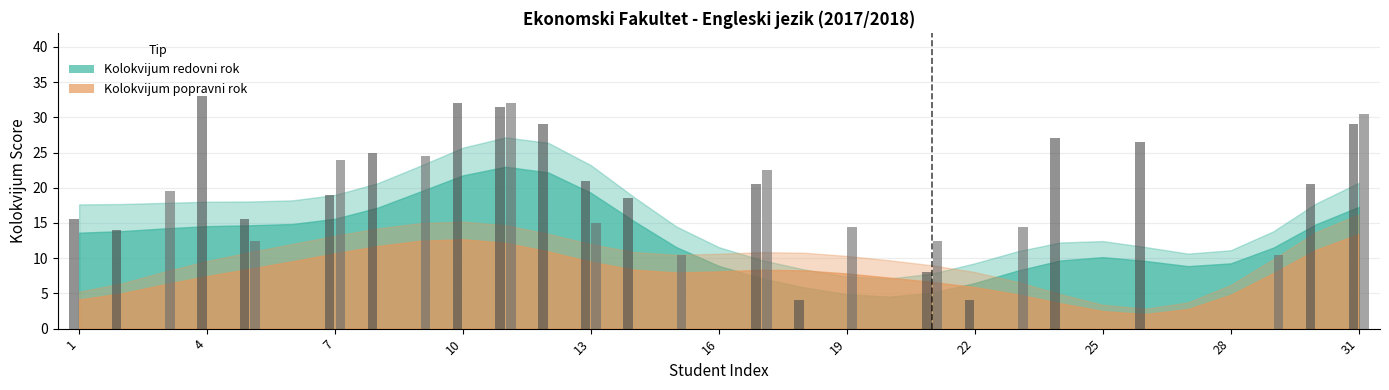

How many groups of bars are there?

31